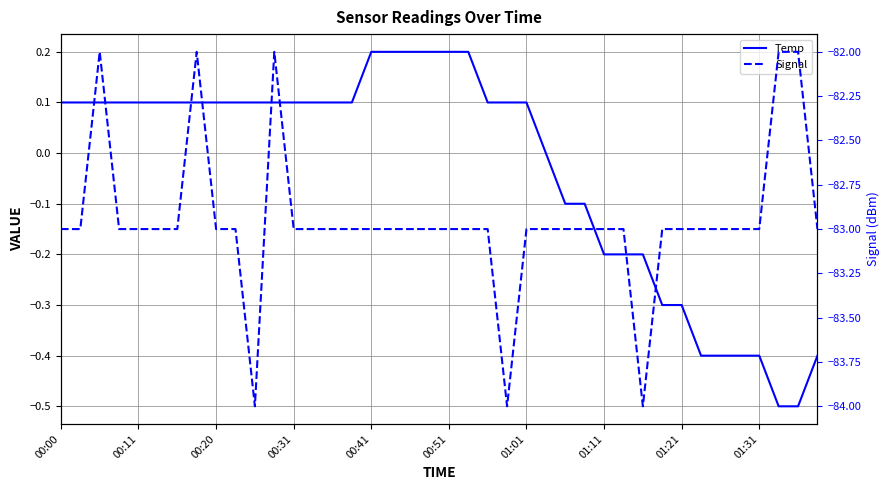

What position from the left is 37?

38